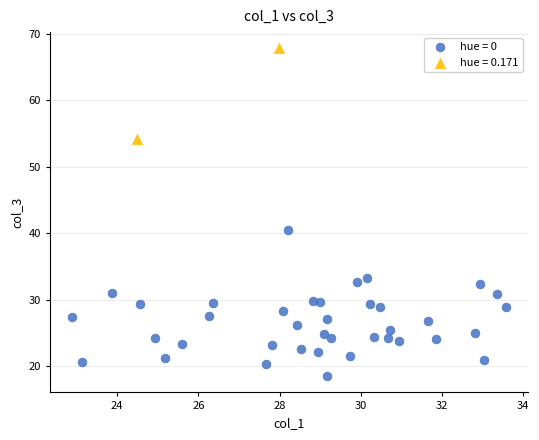

Which series contains the lowest Y value?

hue = 0